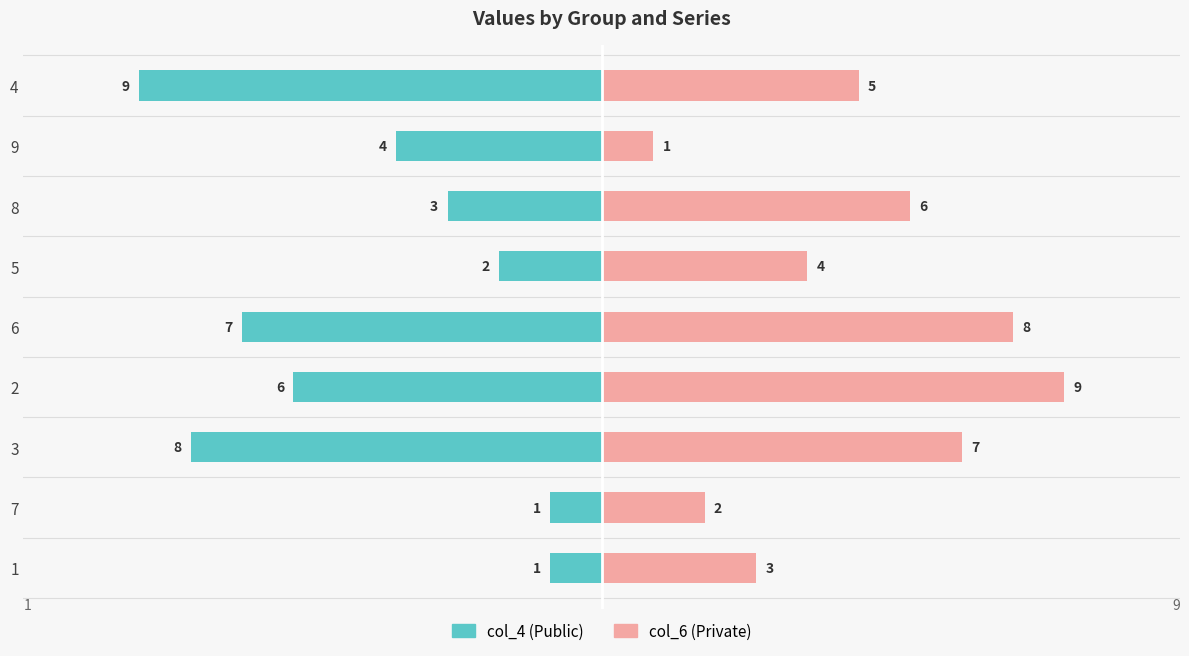

Rank the series by their average value, from lowest to highest.

col_4, col_6